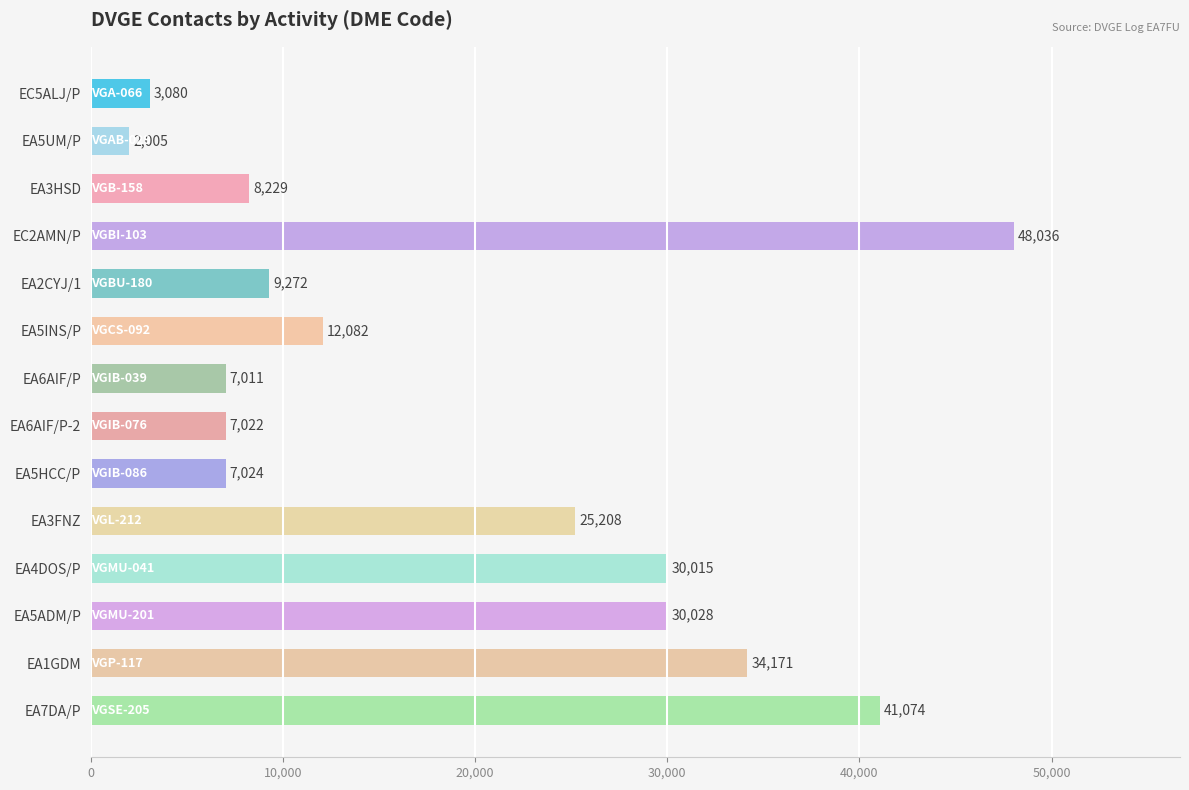

What is the change in value from EA3HSD to EA5INS/P?

+3853